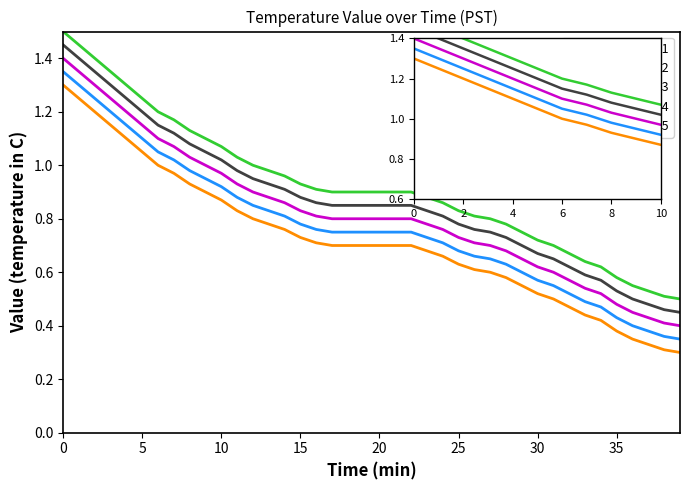

True or false: Value Run 5 and Value Run 2 cross at least once.

False